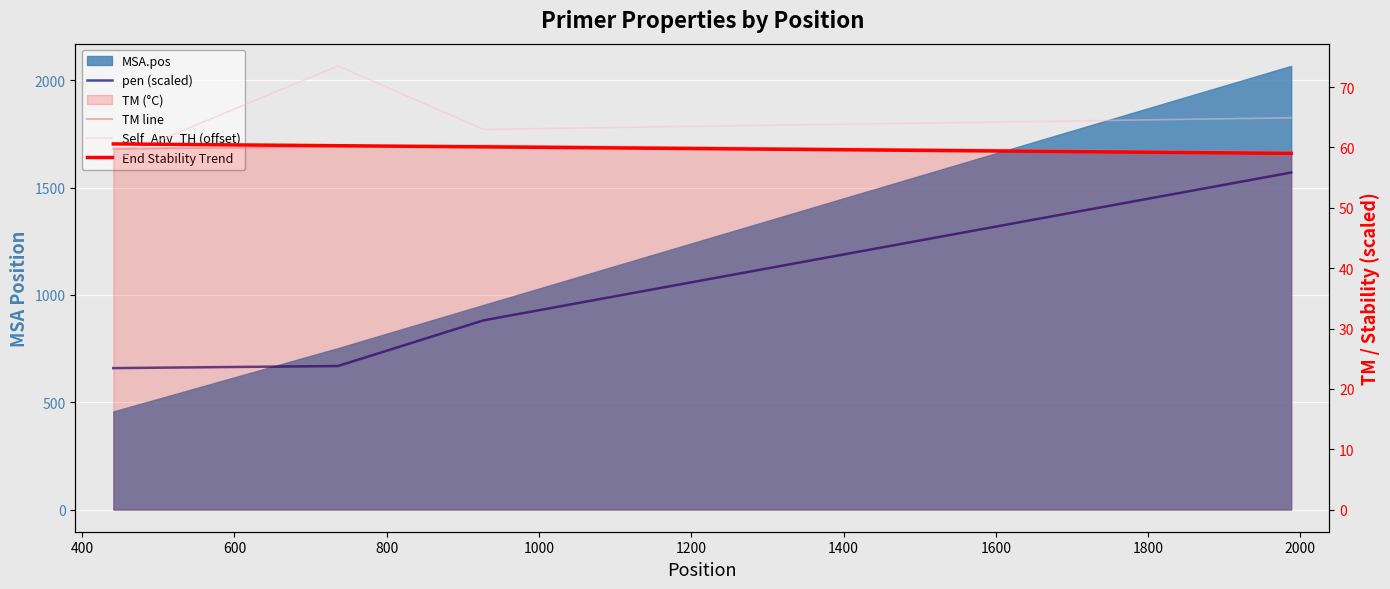

The value of TM line at 600 is 60.3. True or false?

True